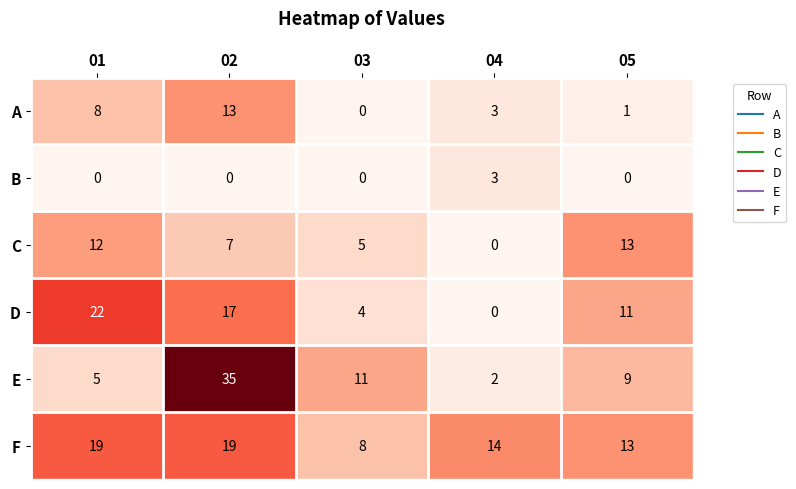

What is the difference between the highest and lowest values at 02?

35